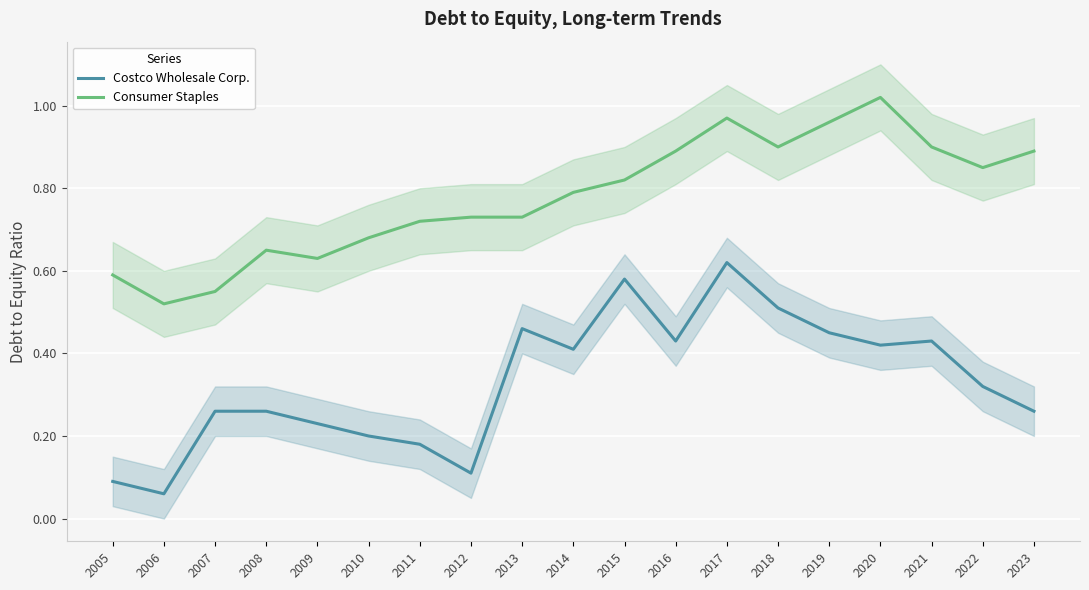

What is the sum of all Consumer Staples values?

14.8